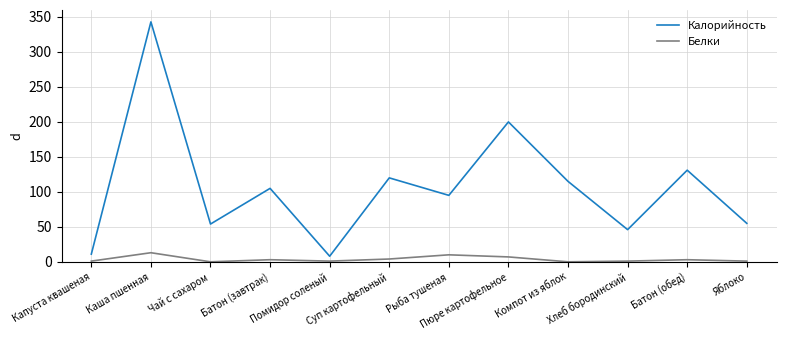

How many lines are shown in the chart?

2